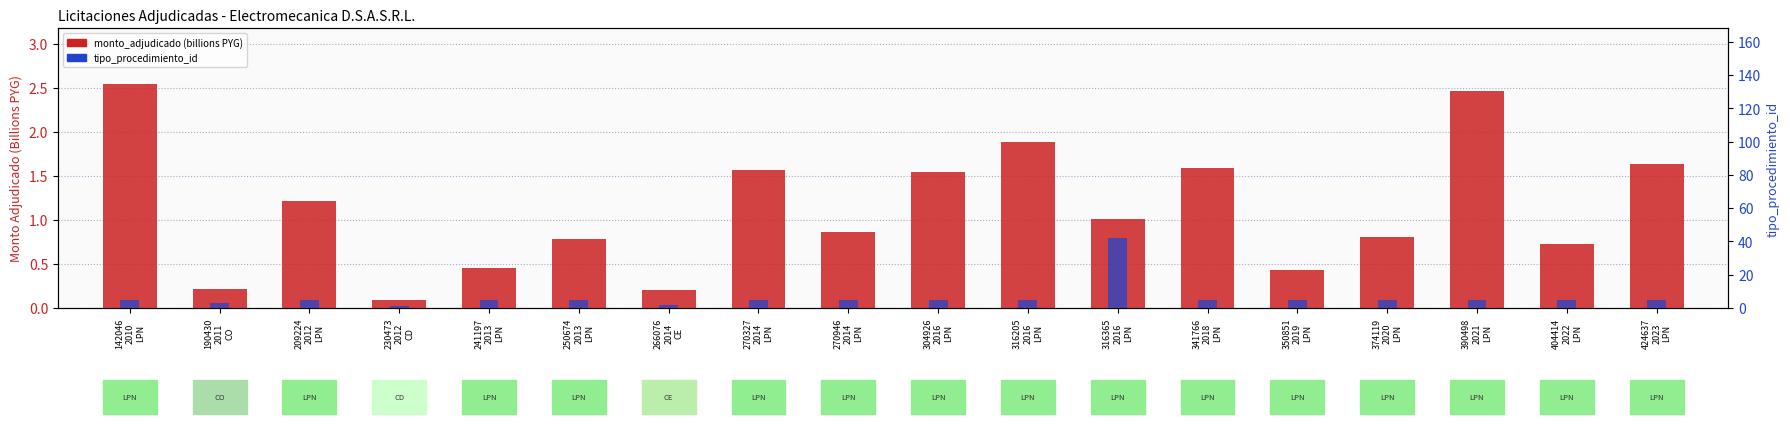

Which series has the largest total across all categories?

tipo_procedimiento_id